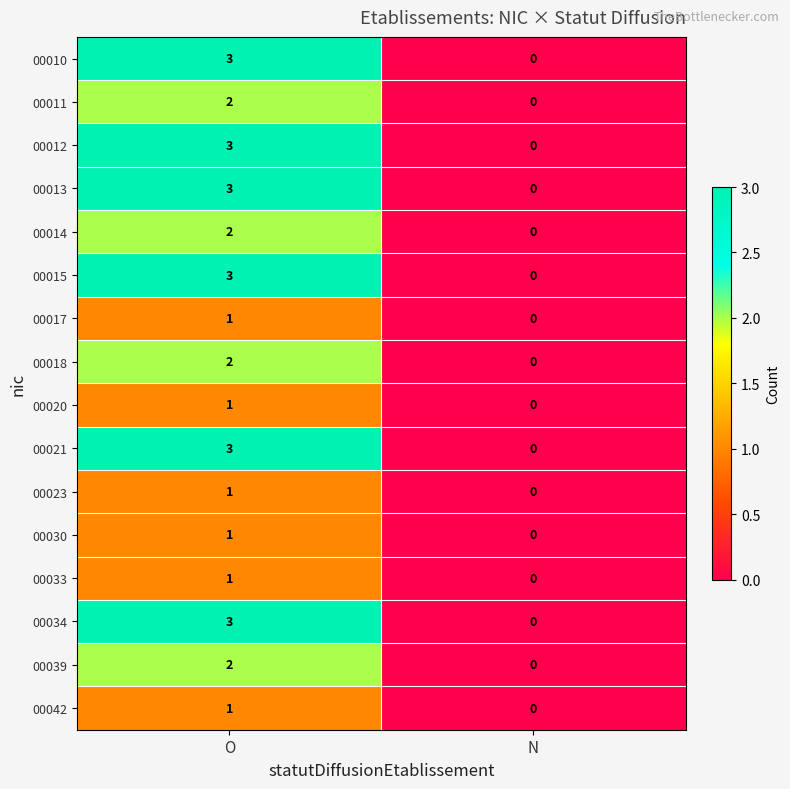

What is the sum of all 00034 values?

3